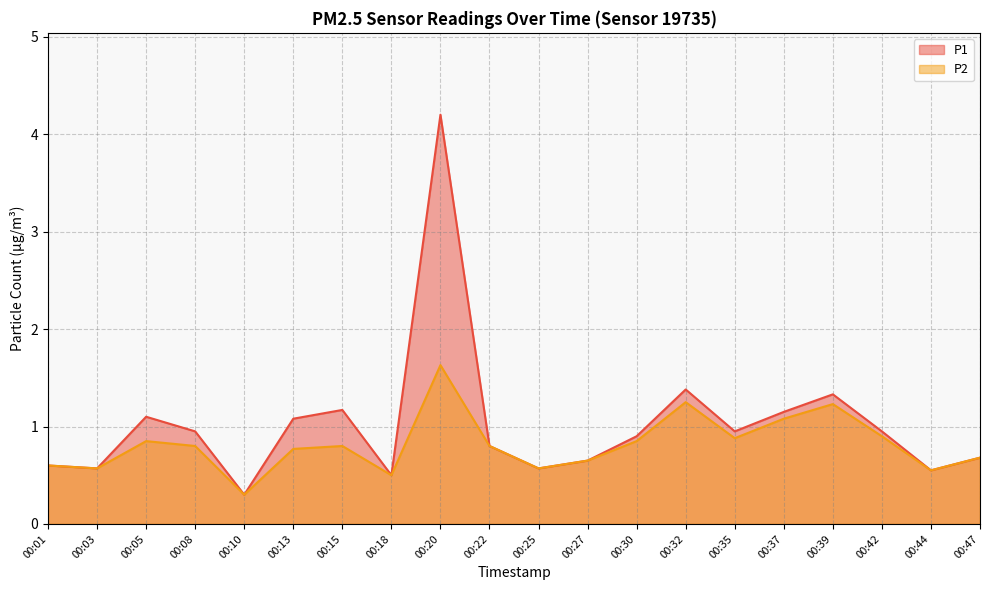

Reading right to left, transcribe all the data shown in this chart.

P1: 00:47=0.7	00:44=0.6	00:42=0.9	00:39=1.3	00:37=1.1	00:35=0.9	00:32=1.4	00:30=0.9	00:27=0.7	00:25=0.6	00:22=0.8	00:20=4.2	00:18=0.5	00:15=1.2	00:13=1.1	00:10=0.3	00:08=0.9	00:05=1.1	00:03=0.6	00:01=0.6
P2: 00:47=0.7	00:44=0.6	00:42=0.9	00:39=1.2	00:37=1.1	00:35=0.9	00:32=1.2	00:30=0.8	00:27=0.7	00:25=0.6	00:22=0.8	00:20=1.6	00:18=0.5	00:15=0.8	00:13=0.8	00:10=0.3	00:08=0.8	00:05=0.8	00:03=0.6	00:01=0.6